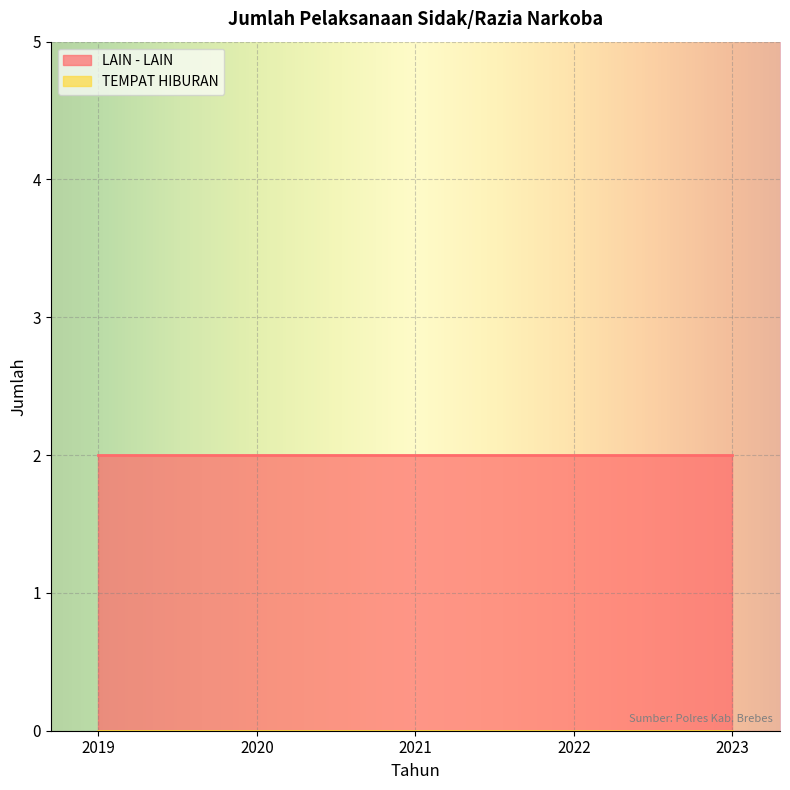

At which category is the sum across all series the highest?

2019